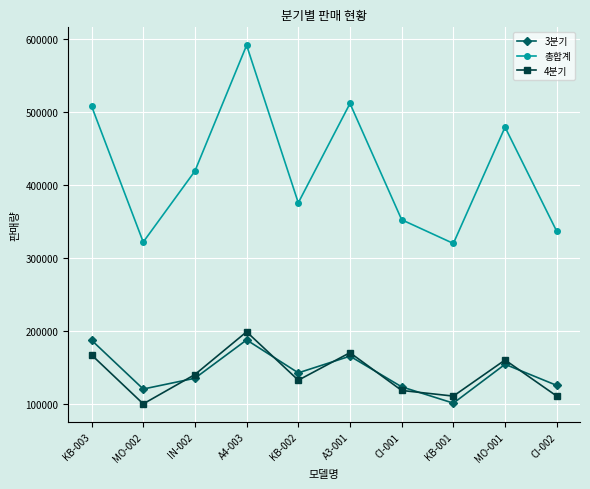

Where is 총합계 nearest to the value 455310?

MO-001